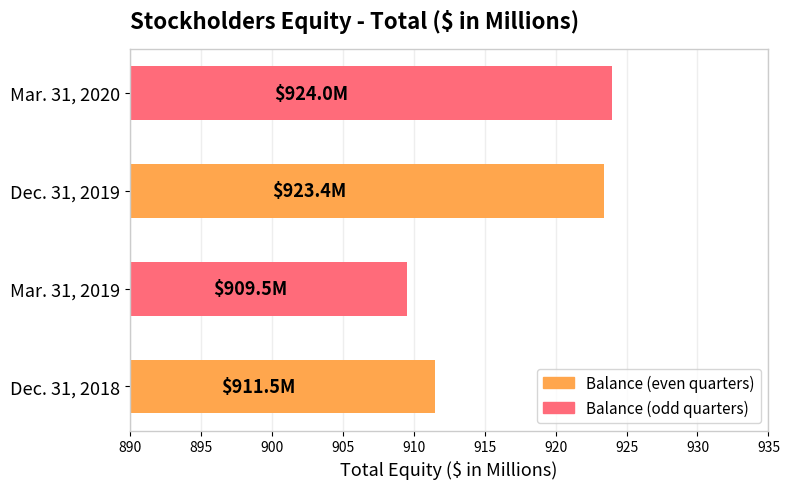

The chart shows a value of 923.4 at Dec. 31, 2019. True or false?

True